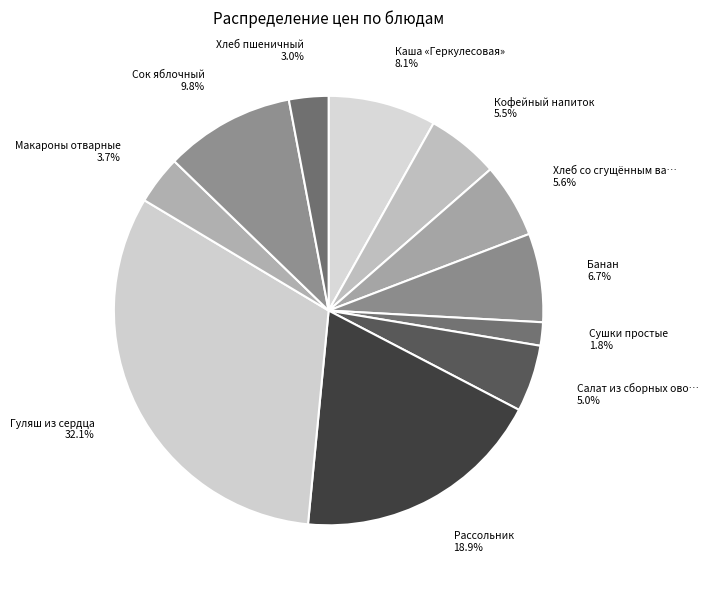

Count the number of slices in the pie.

11